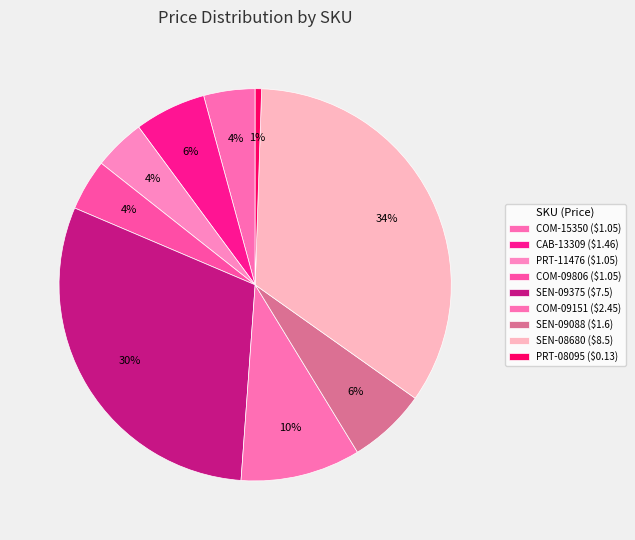

Is CAB-13309 the majority of the pie?

No